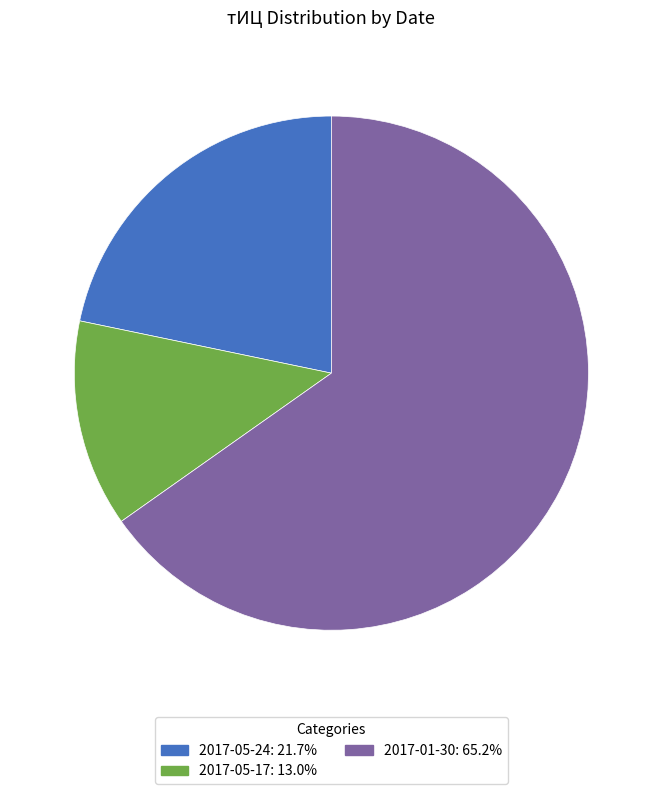

Is there any slice that represents more than half of the pie?

Yes